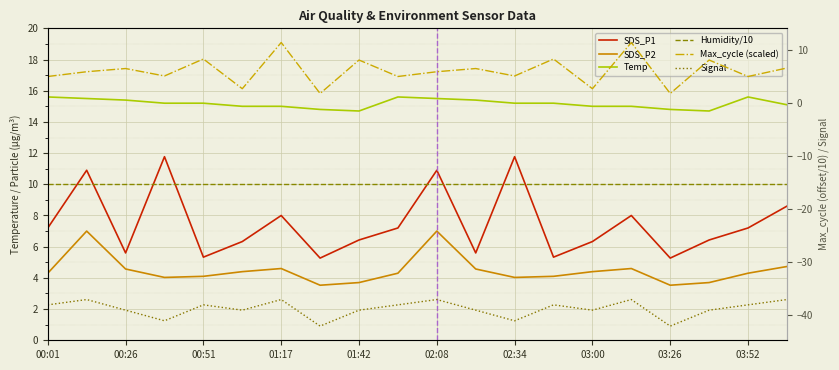

How many lines are shown in the chart?

6